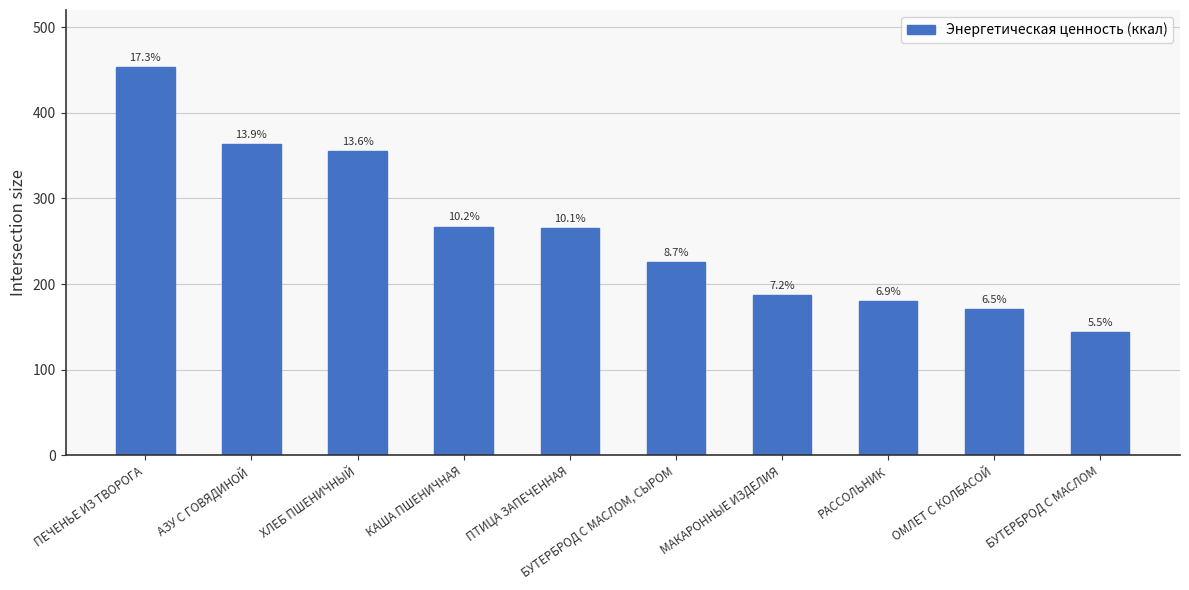

At which label does the data first exceed 265?

ПЕЧЕНЬЕ ИЗ ТВОРОГА